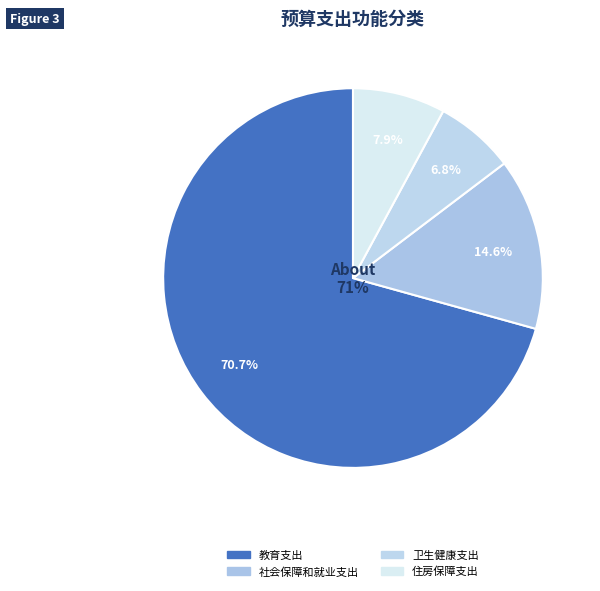

To the nearest percent, what portion does 教育支出 represent?

71%